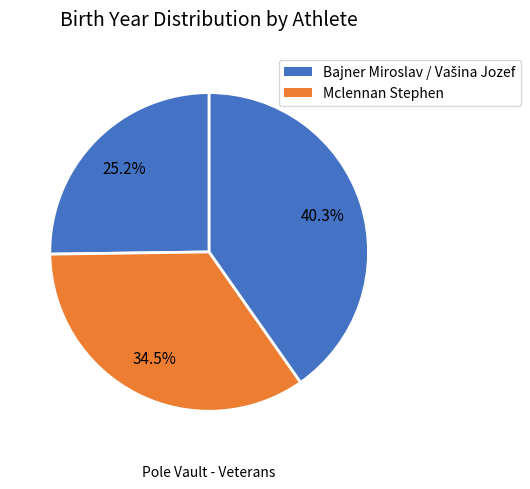

How many segments does this pie chart have?

3